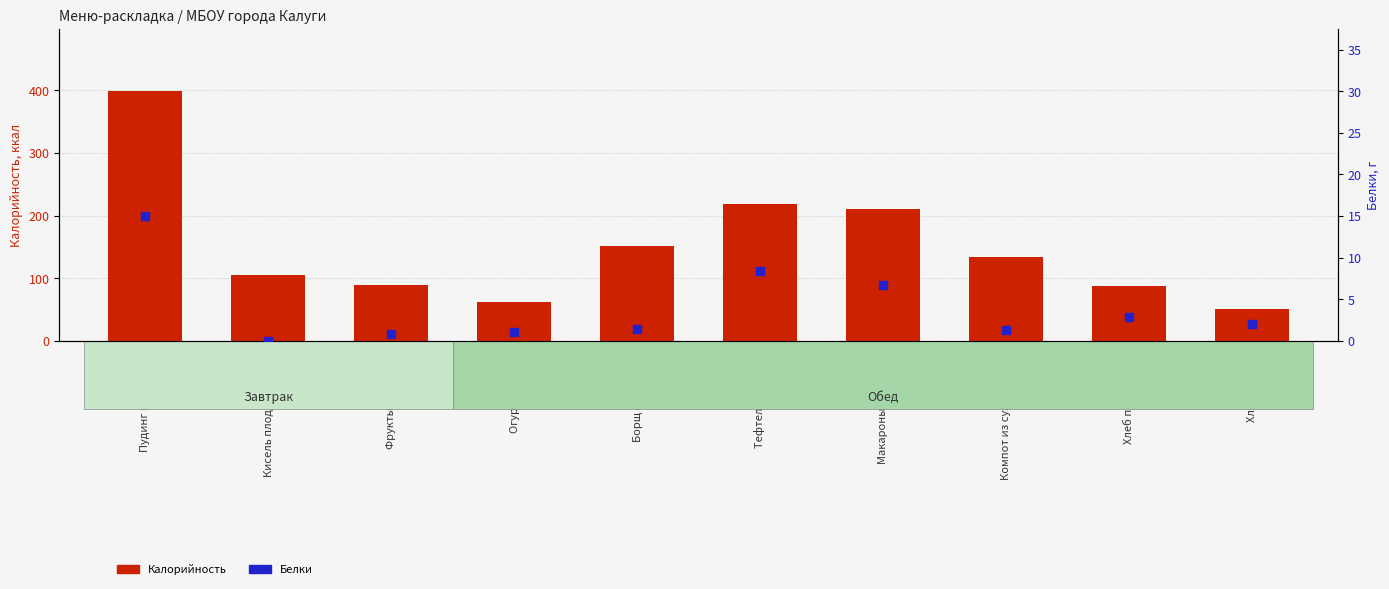

Which series has the largest total across all categories?

Калорийность